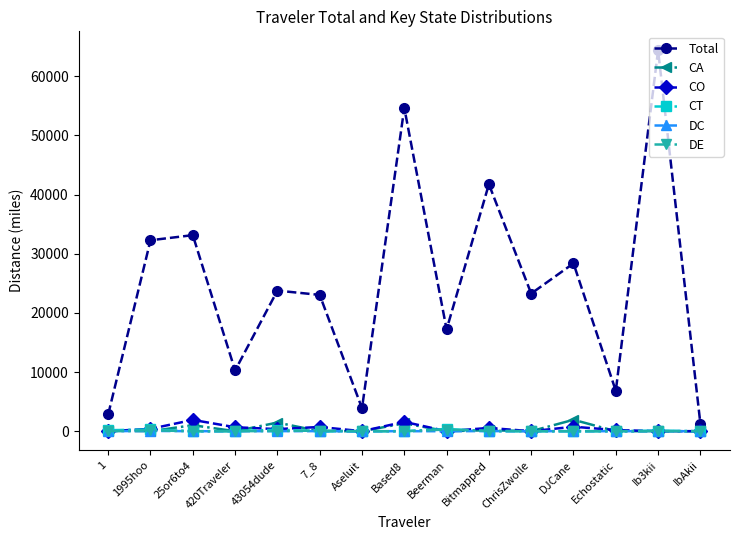

What is the label of the 8th point from the right?

Based8